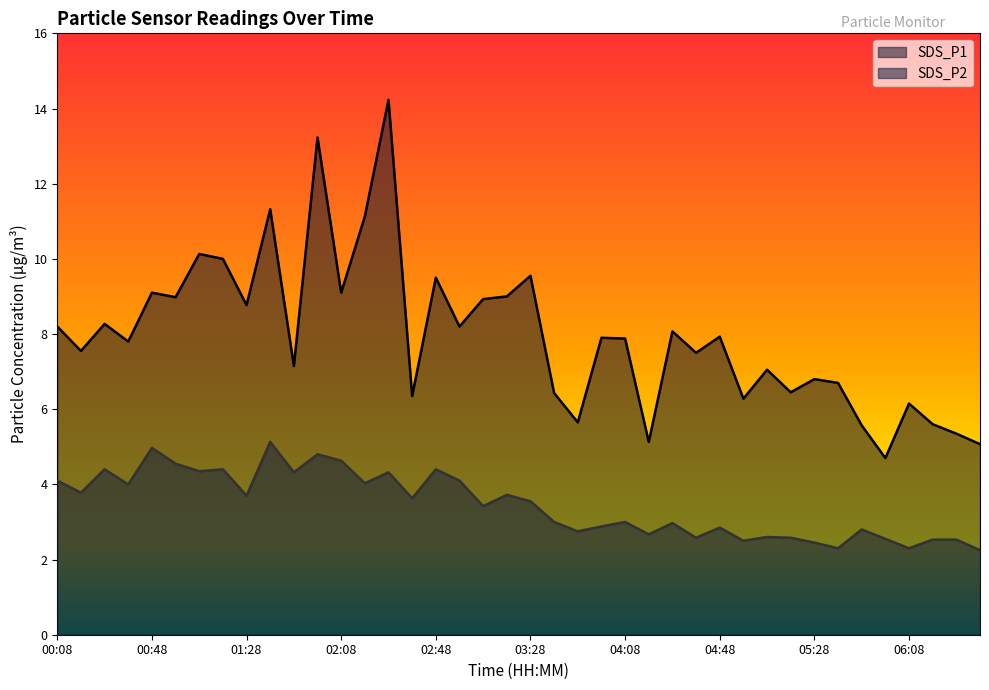

True or false: SDS_P1 and SDS_P2 cross at least once.

False